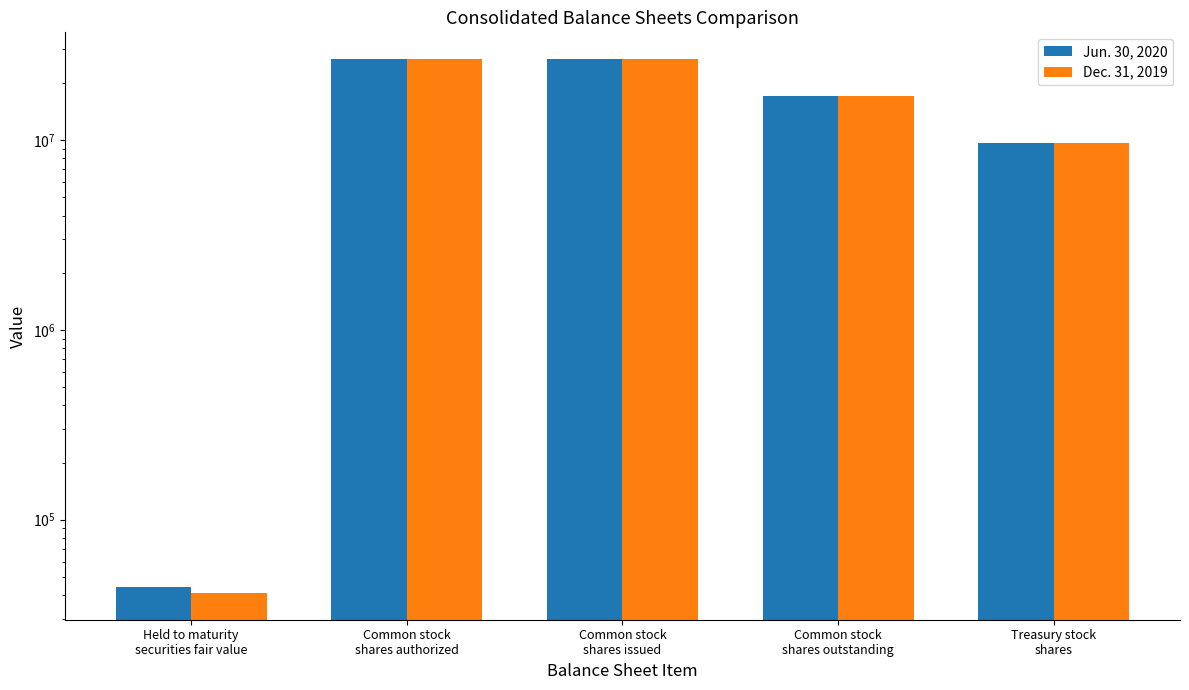

What value does the Jun. 30, 2020 series have at Common stock
shares issued, to the nearest 10?

26687460